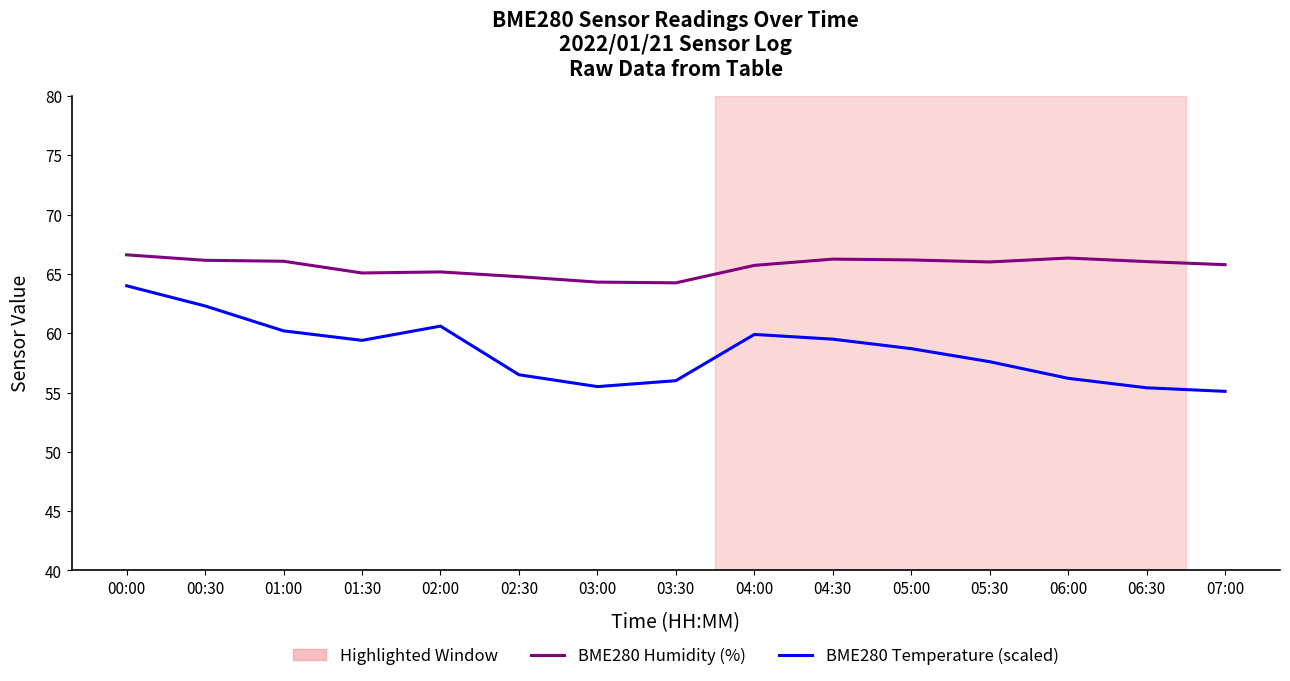

Rank the series at 04:00 from highest to lowest value.

BME280 Humidity (%), BME280 Temperature (scaled)